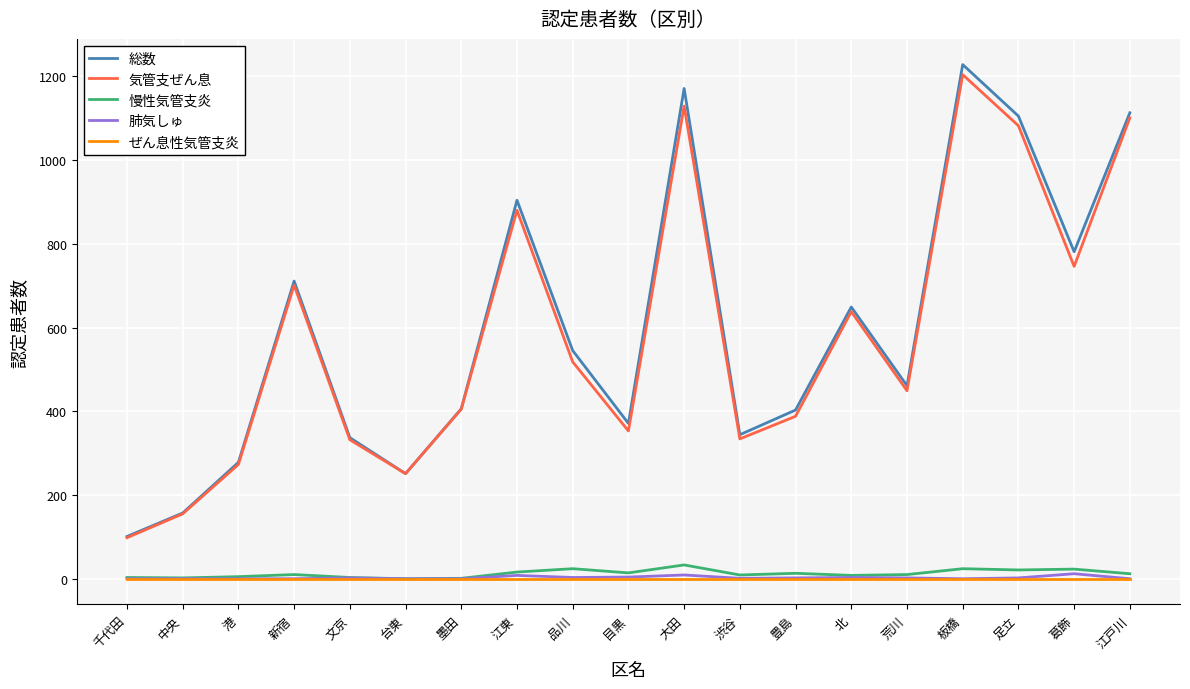

What is the maximum value for 慢性気管支炎?

33